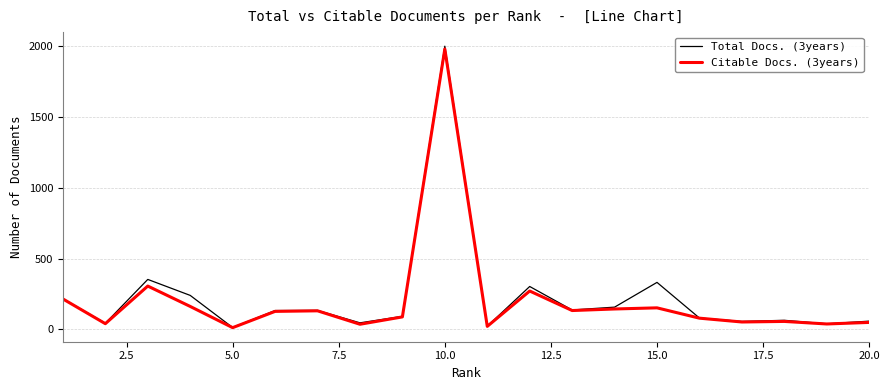

Does the chart display data point markers on the line(s)?

No